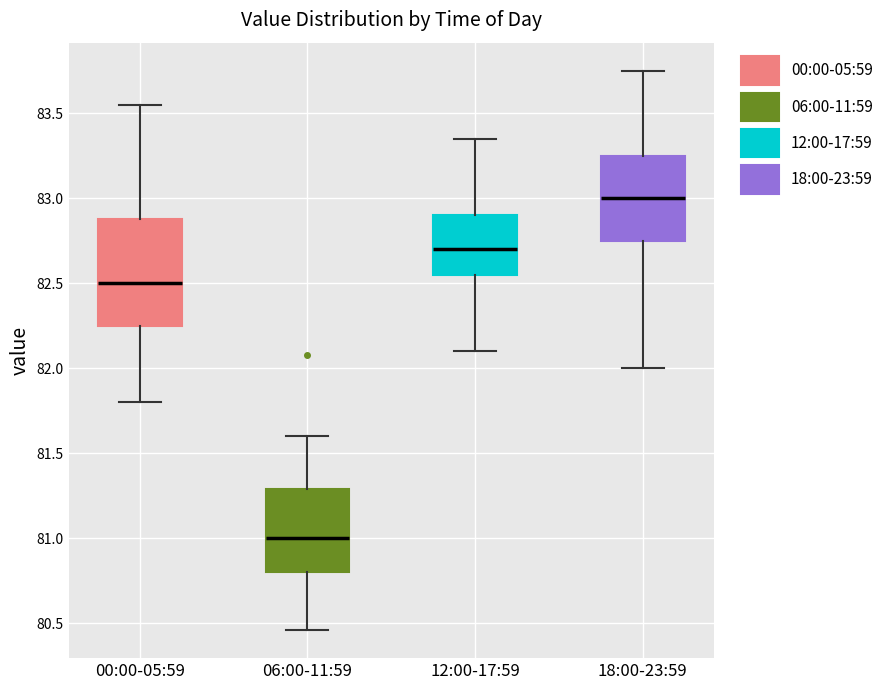

Which box is the tallest, from its lower edge to its upper edge?

00:00-05:59